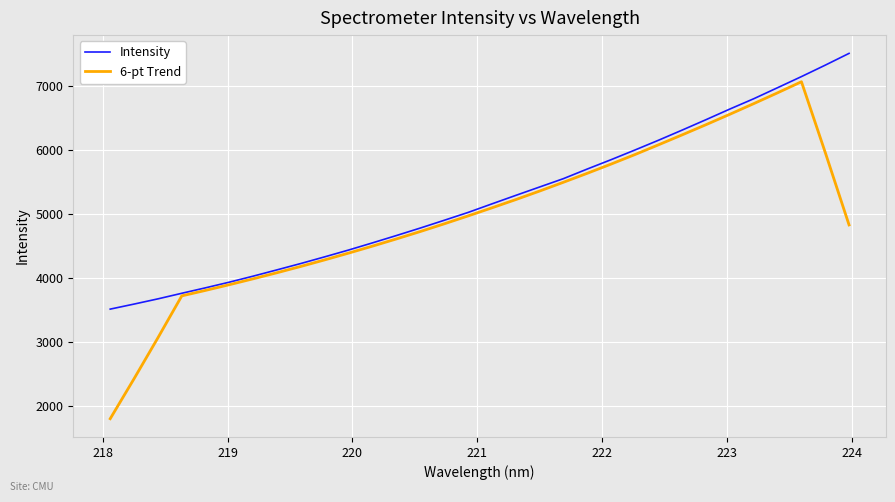

Does the chart display data point markers on the line(s)?

No